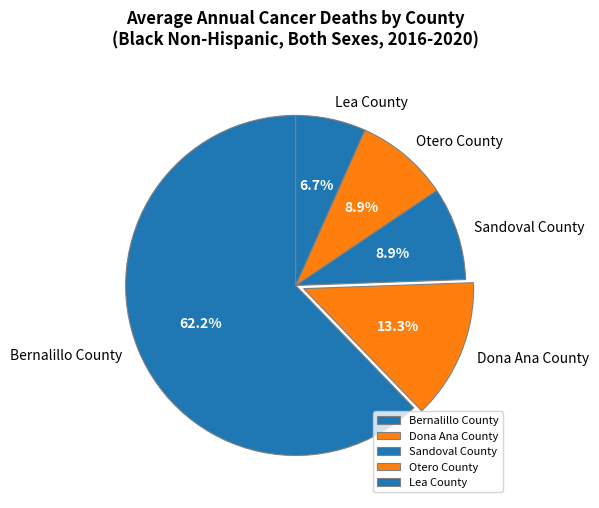

What is the smallest slice in the pie chart?

Lea County